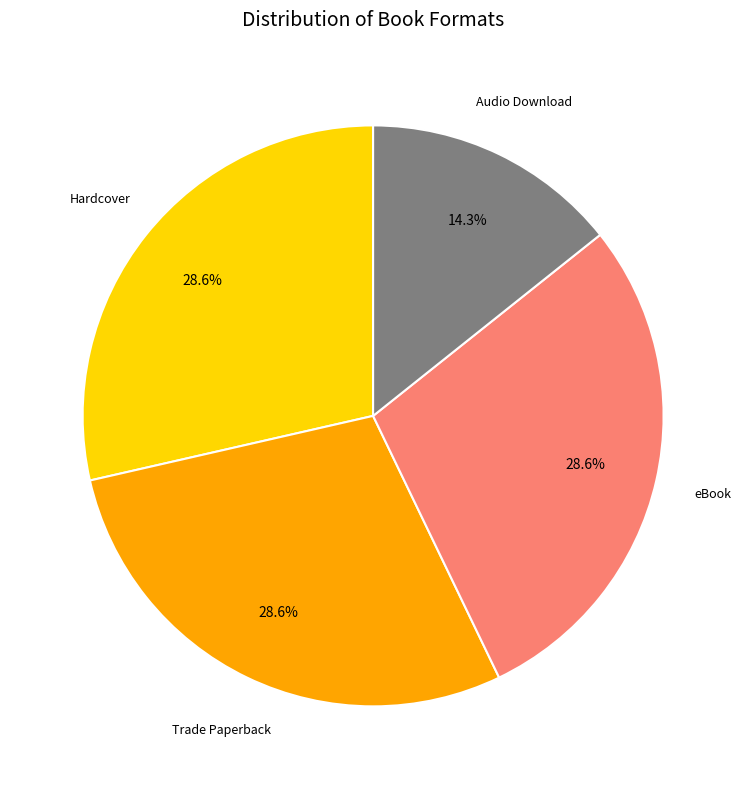

Count the number of slices in the pie.

4